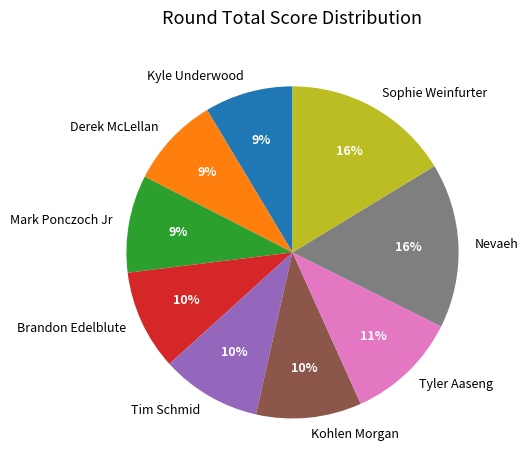

What is the ratio of the value at Tyler Aaseng to the value at Sophie Weinfurter?

0.7